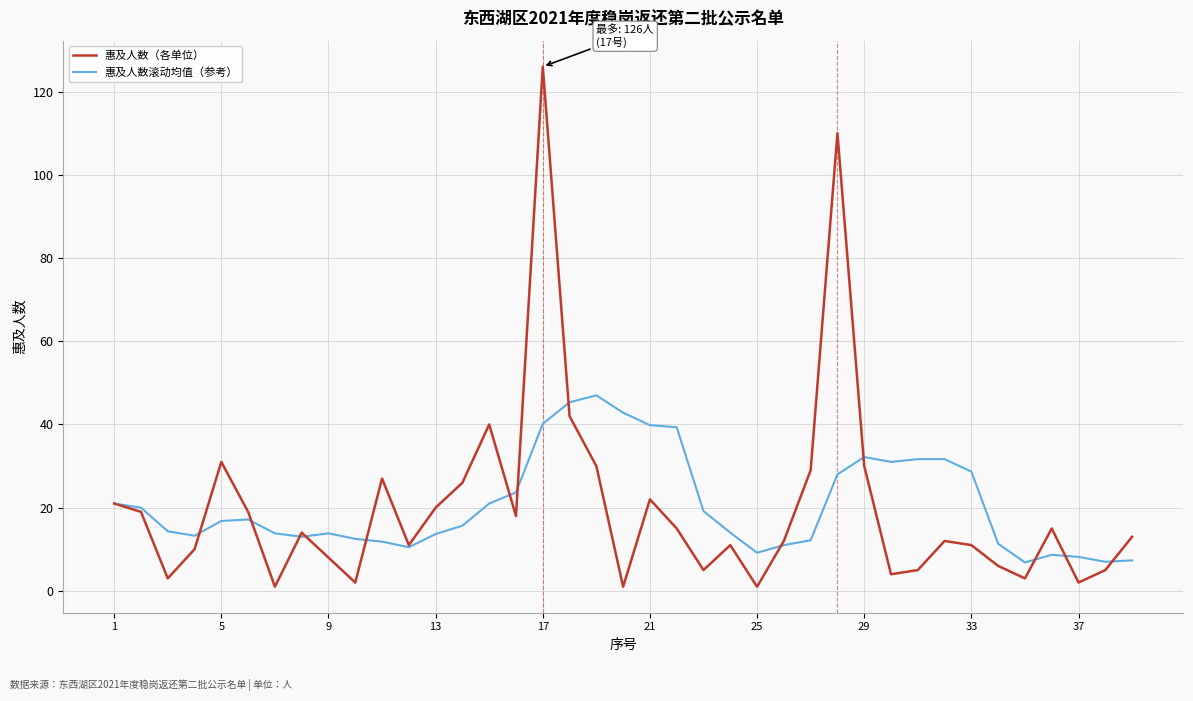

At how many categories does at least one series exceed 113?

1